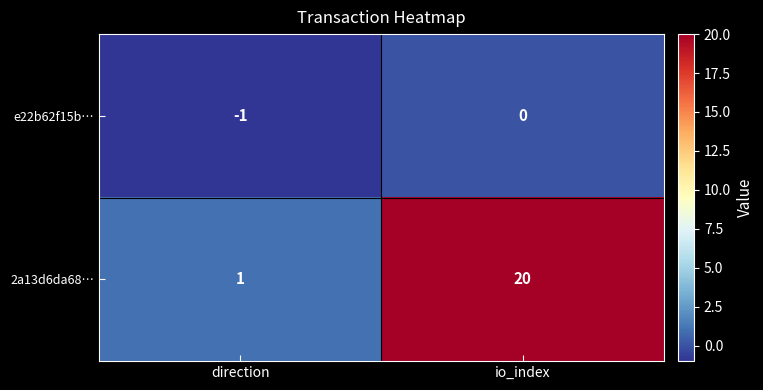

Reading left to right, what are all the values shown in this chart?

e22b62f15b…: direction=-1	io_index=0
2a13d6da68…: direction=1	io_index=20